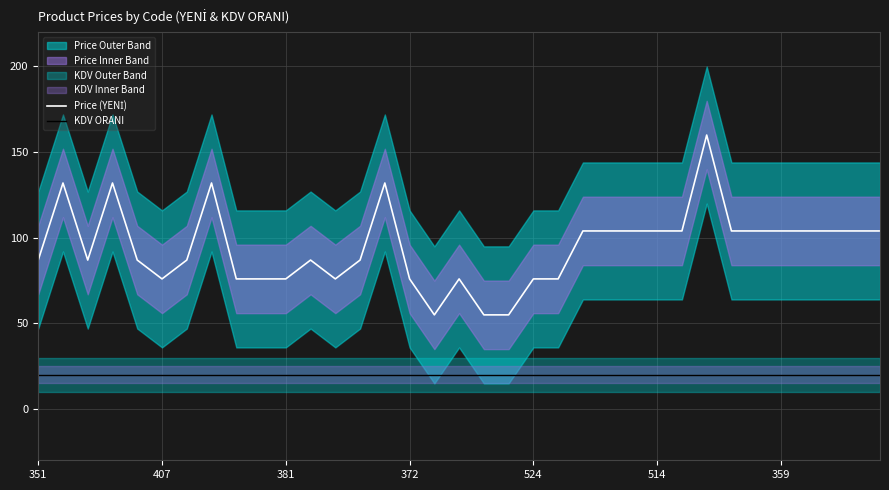

Read the KDV ORANI value at 514.

20.0